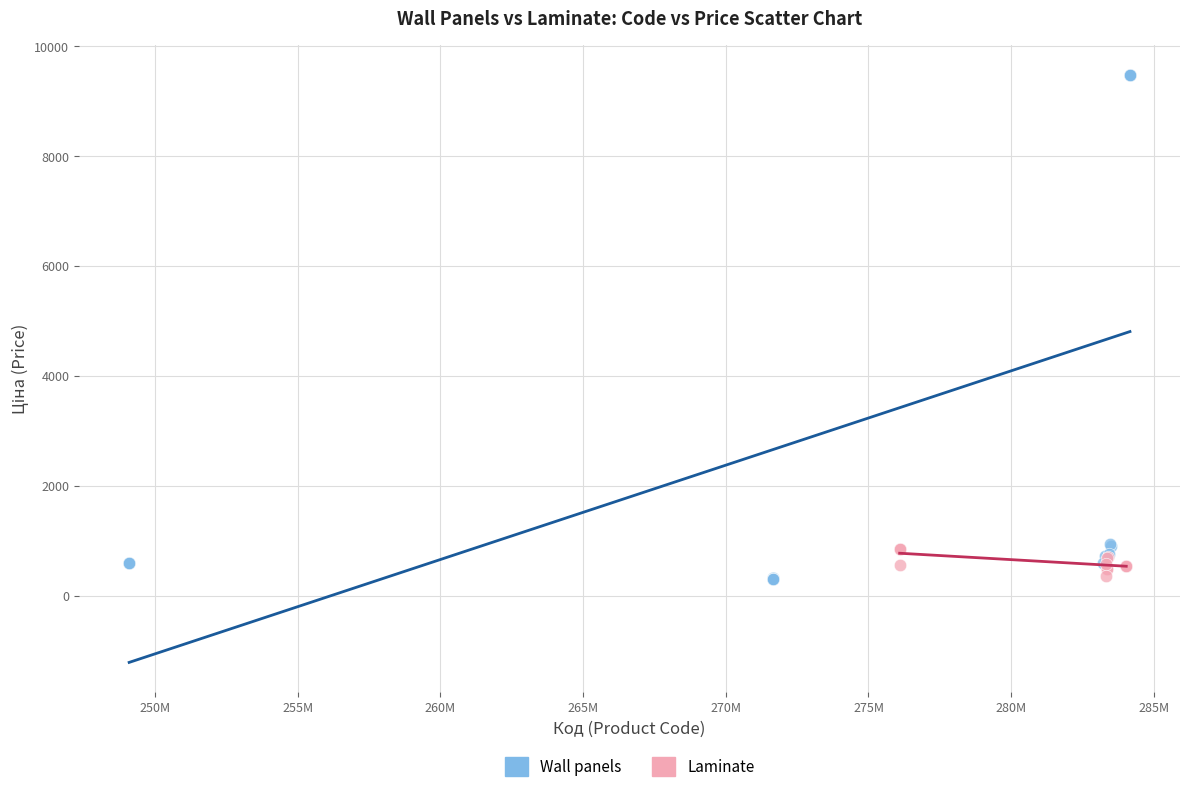

Which series contains the highest Y value?

Wall panels